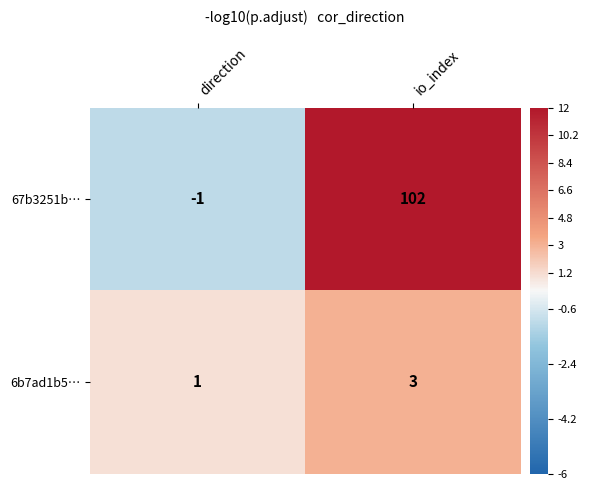

Count the number of data series in this chart.

2